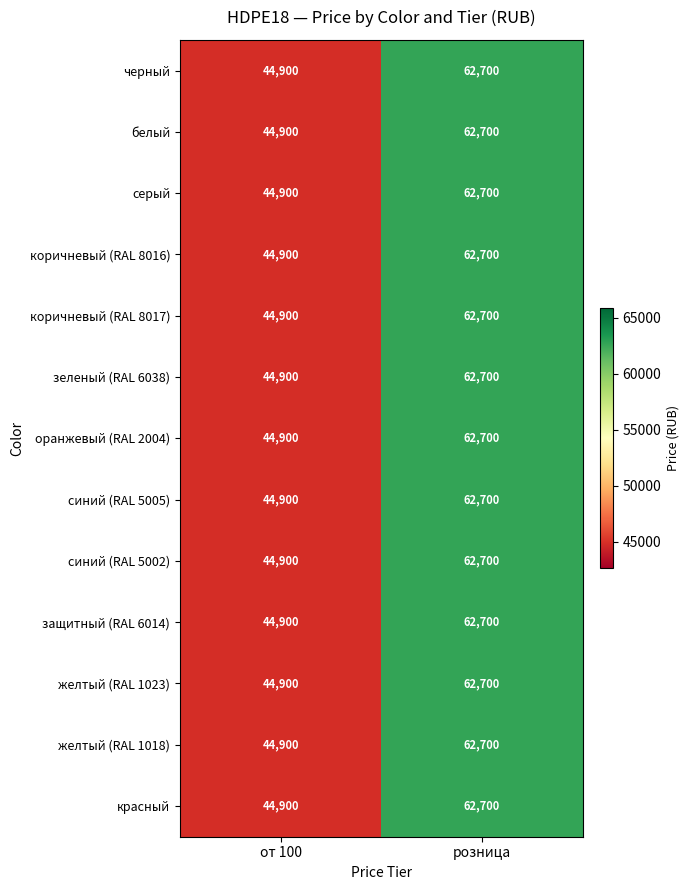

What is the maximum value shown in the chart?

62700